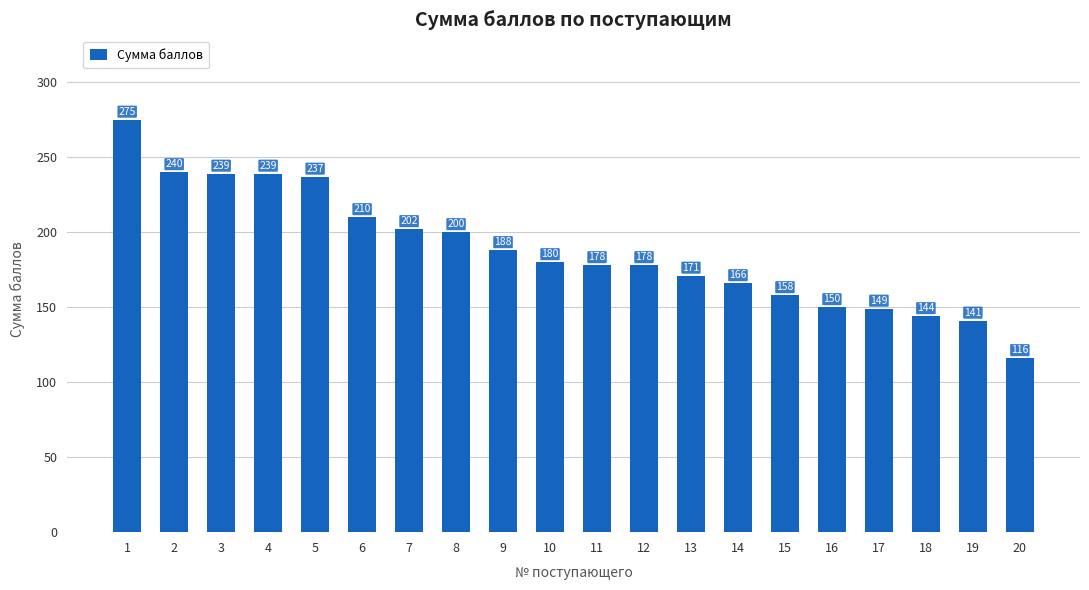

What is the change in value from 3 to 11?

-61